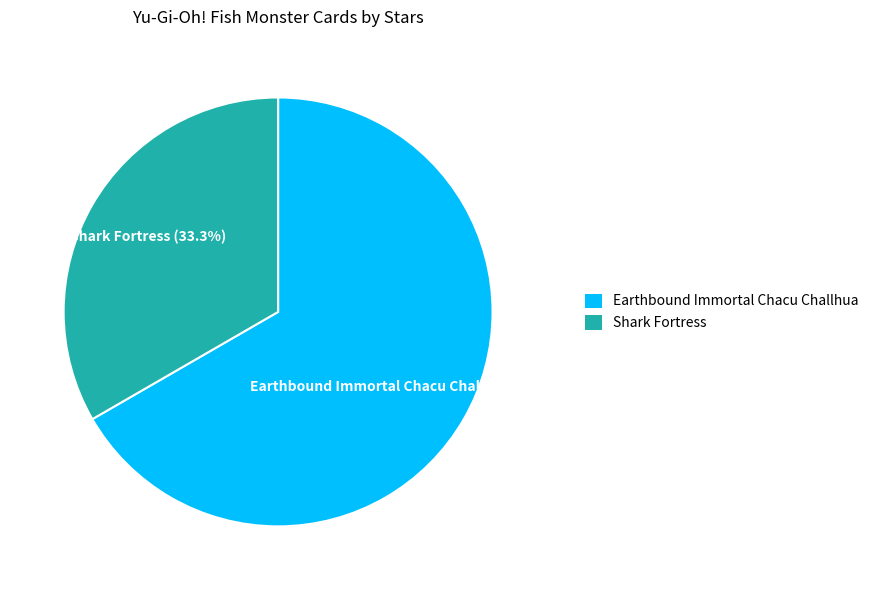

Combined, what portion of the pie is Earthbound Immortal Chacu Challhua and Shark Fortress?

100.0%